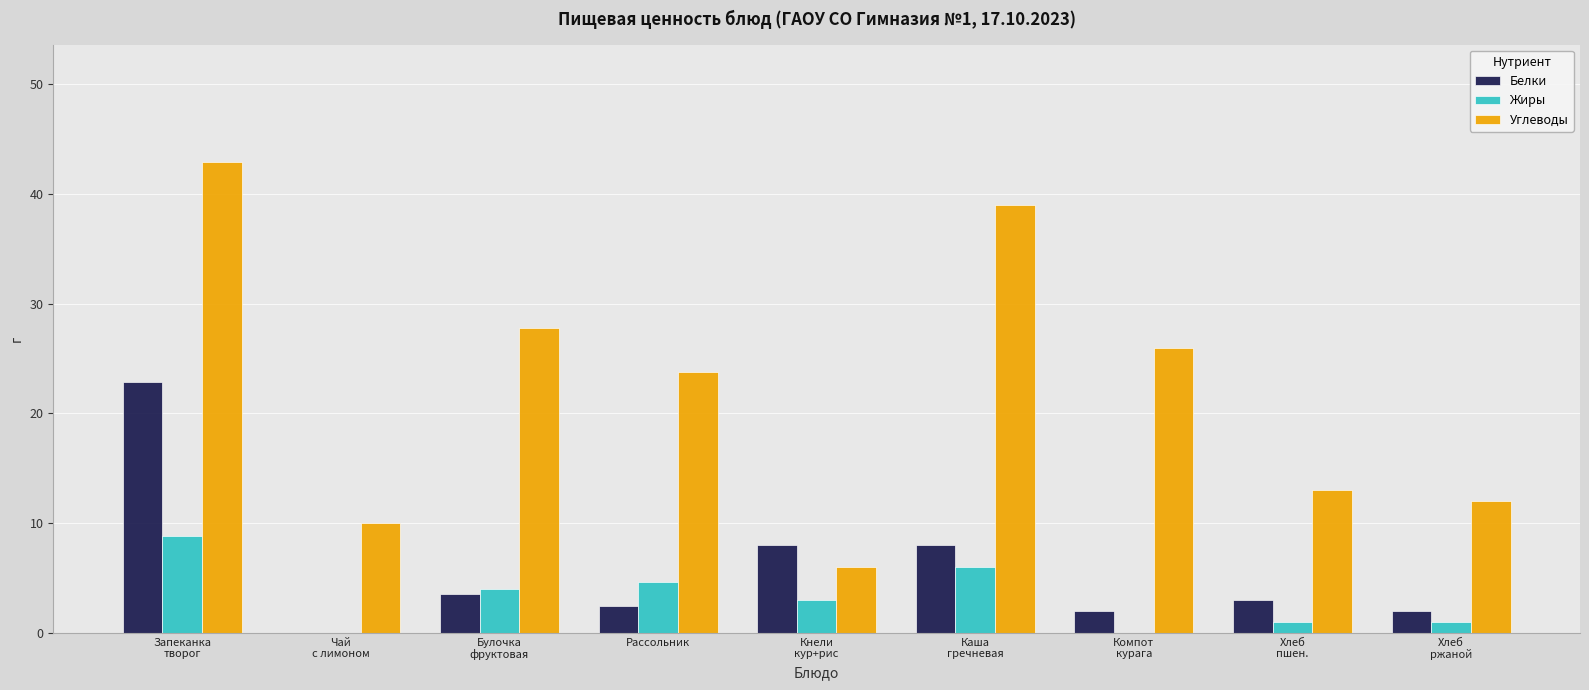

What is the sum of all Углеводы values?

200.5